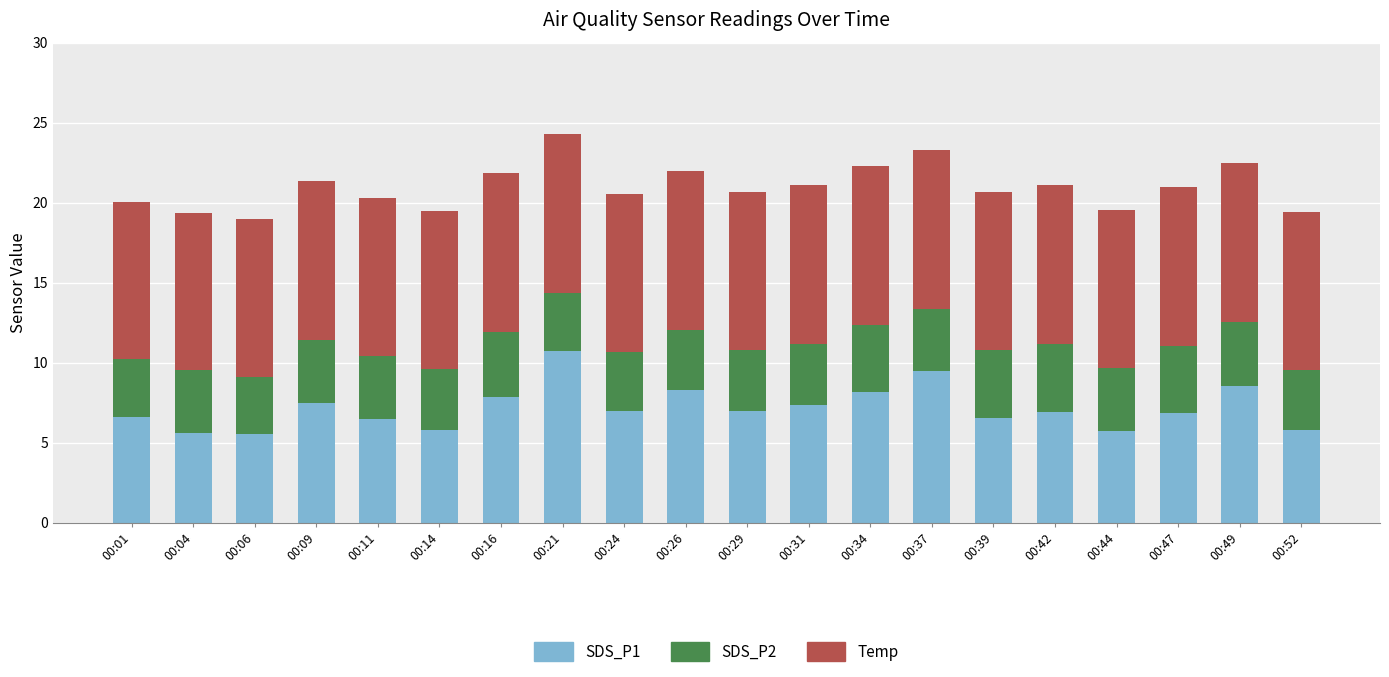

What is the difference between the maximum and minimum values in the SDS_P1 series?

5.2